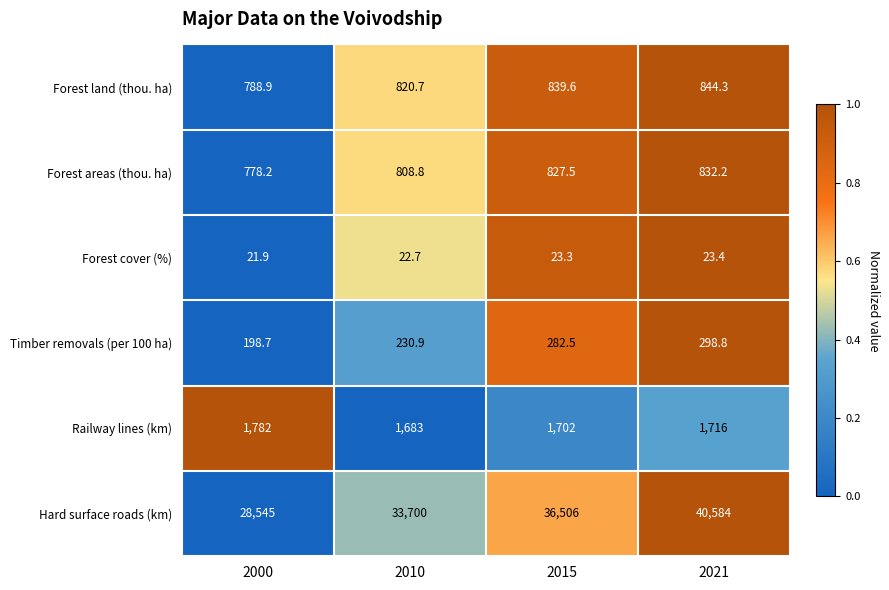

What is the spread (max minus min) of values at 2021?

40560.6